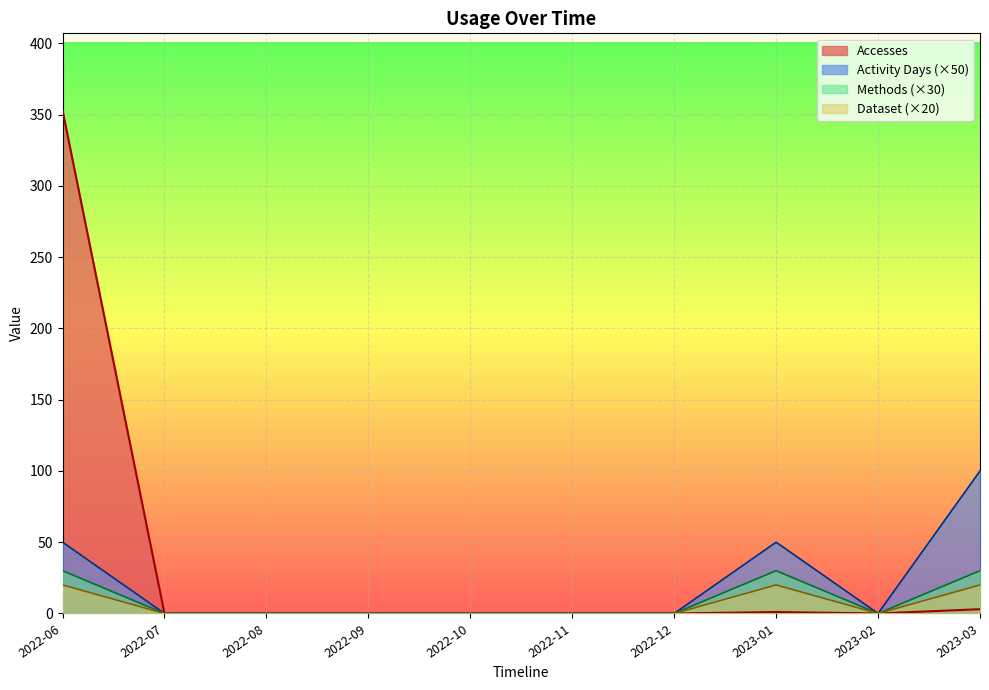

What value does the Activity Days series have at 2022-06, to the nearest 10?

50